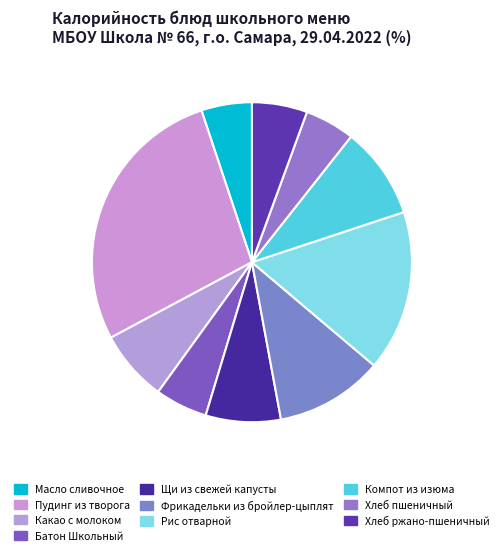

Which category has the biggest portion of the pie?

Пудинг из творога